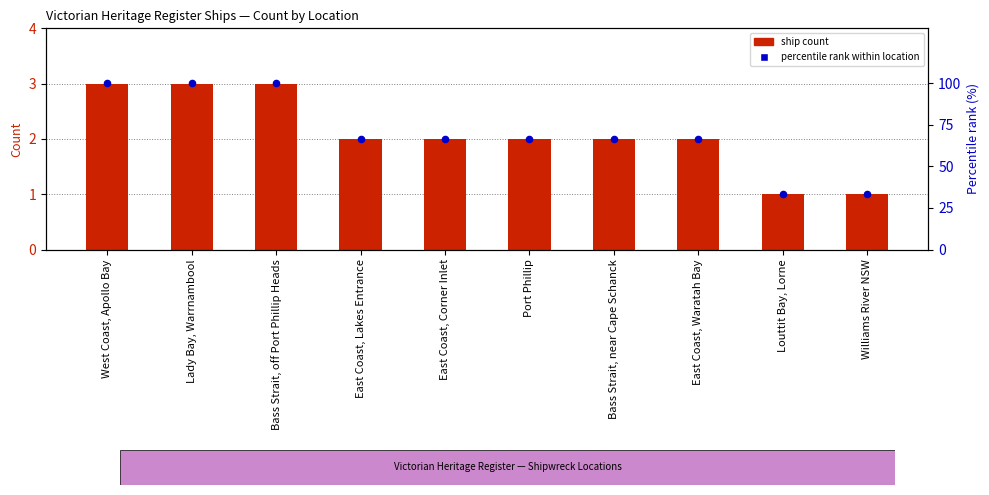

Which series has the widest spread of Y values?

percentile rank within location